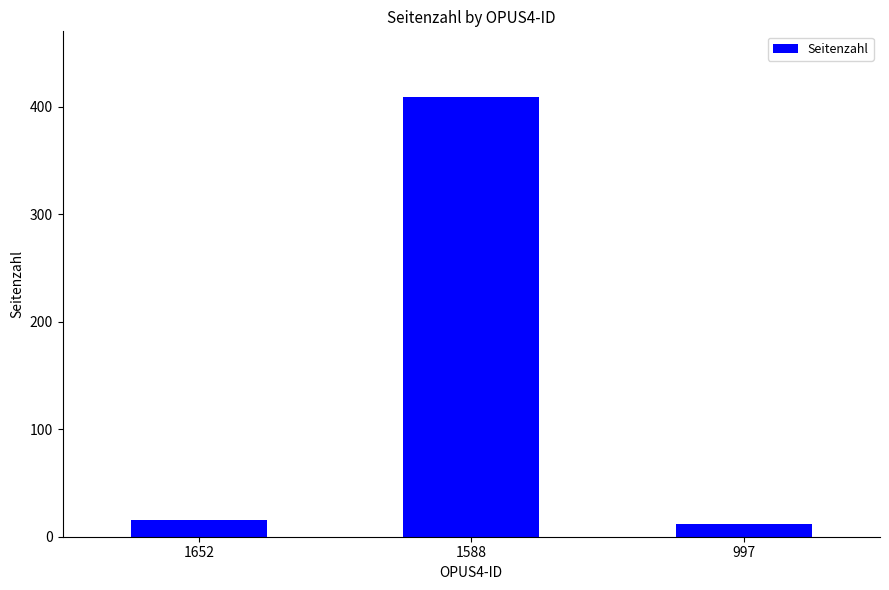

Reading left to right, extract all data points from this chart.

1652=16	1588=409	997=12